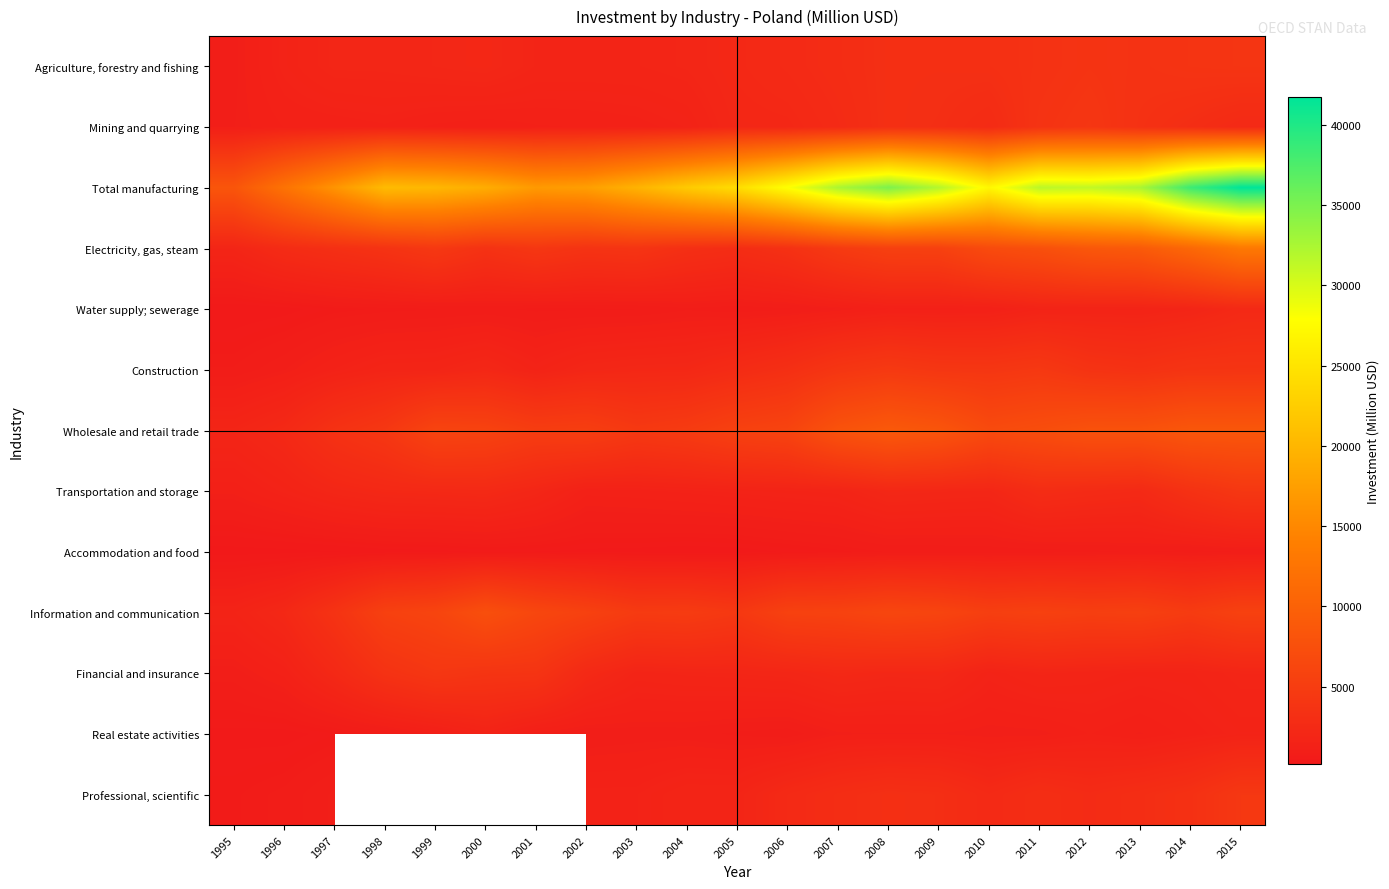

List the series in order of their peak value, lowest first.

Accommodation and food, Real estate activities, Water supply; sewerage, Agriculture, forestry and fishing, Mining and quarrying, Financial and insurance, Transportation and storage, Professional, scientific, Construction, Information and communication, Wholesale and retail trade, Electricity, gas, steam, Total manufacturing